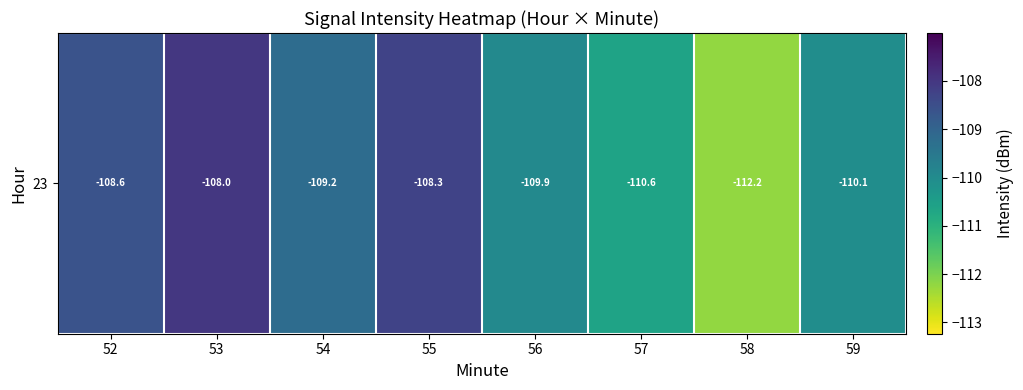

How many categories are shown in the chart?

8